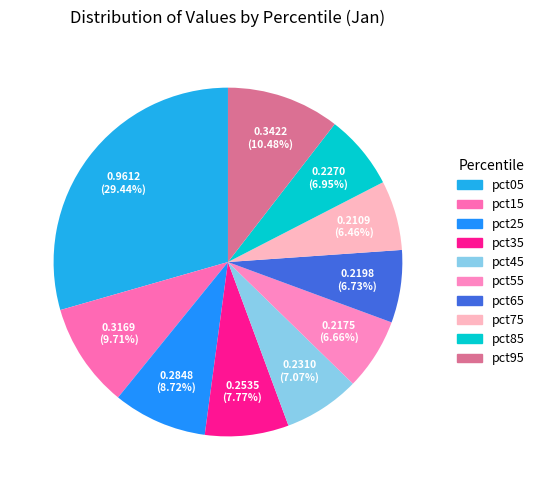

Is it true that pct55 is 7% of the pie?

True